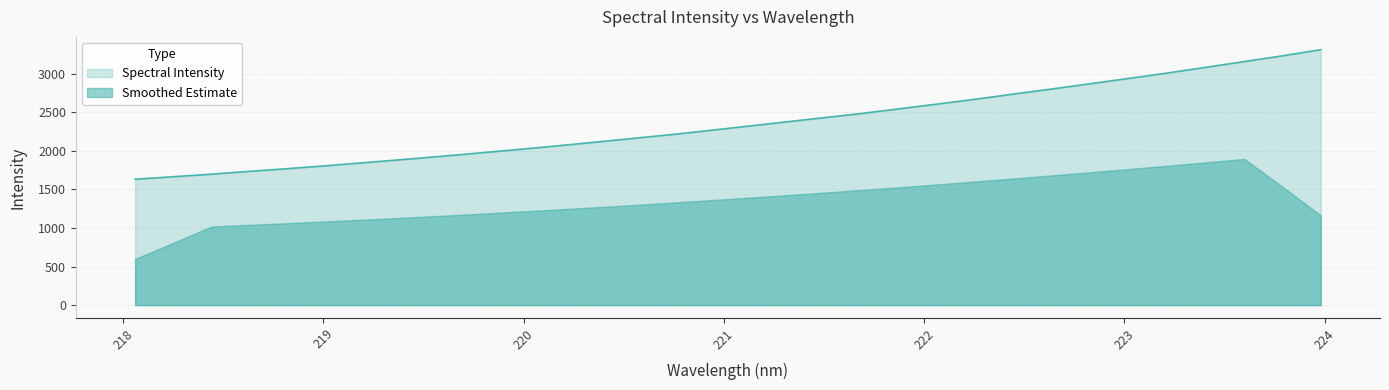

The value at 222.263 is 2670.1. True or false?

True